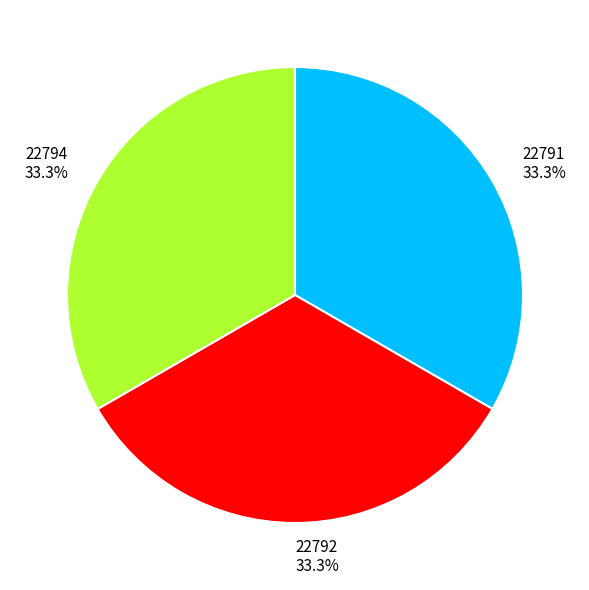

True or false: 22792 accounts for 33% of the total.

True